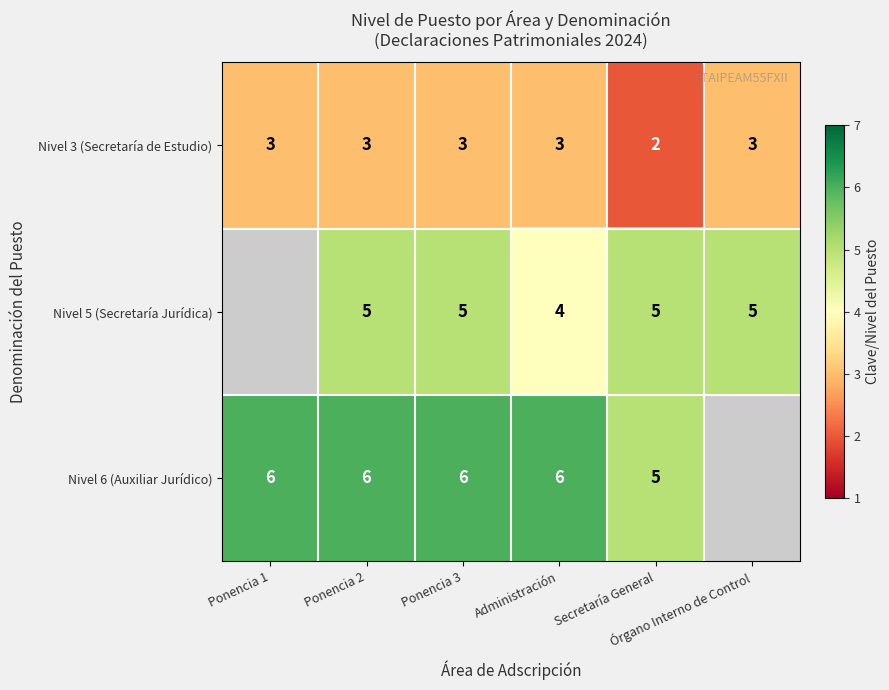

Which label corresponds to the smallest value in the chart?

Secretaría General